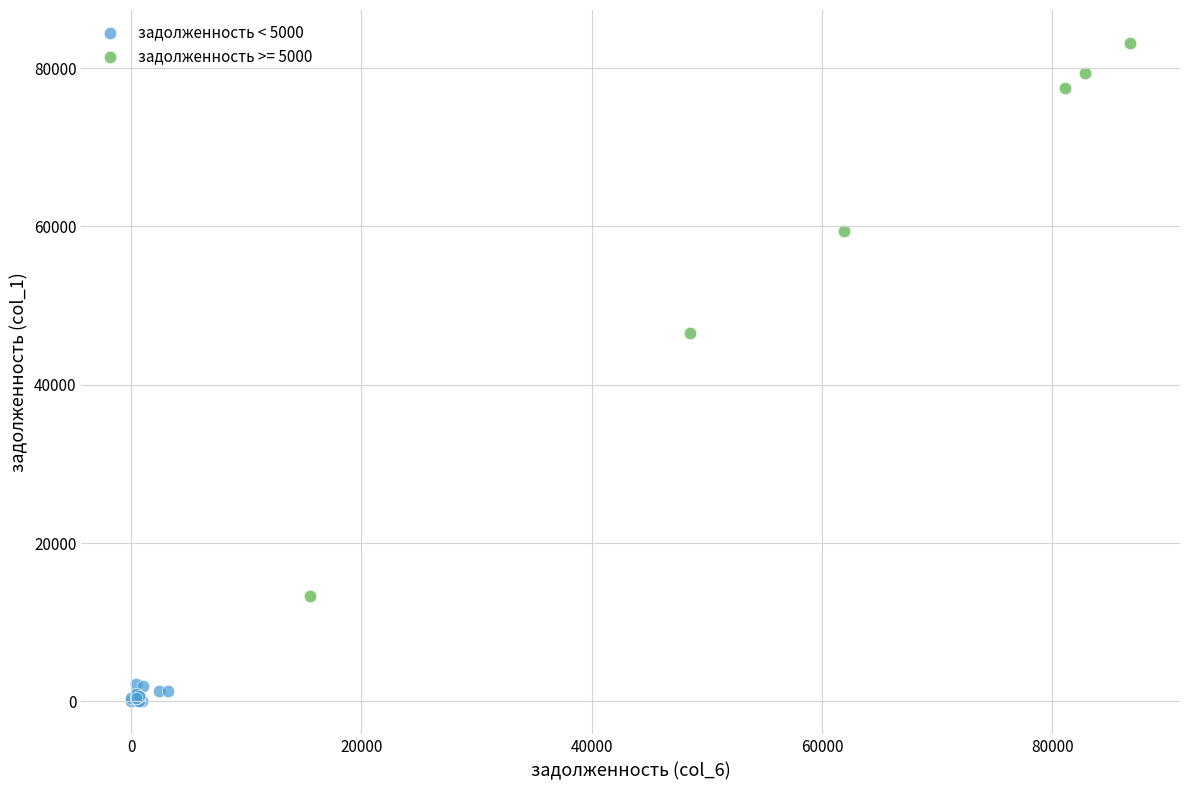

Which series has the widest spread of Y values?

задолженность >= 5000